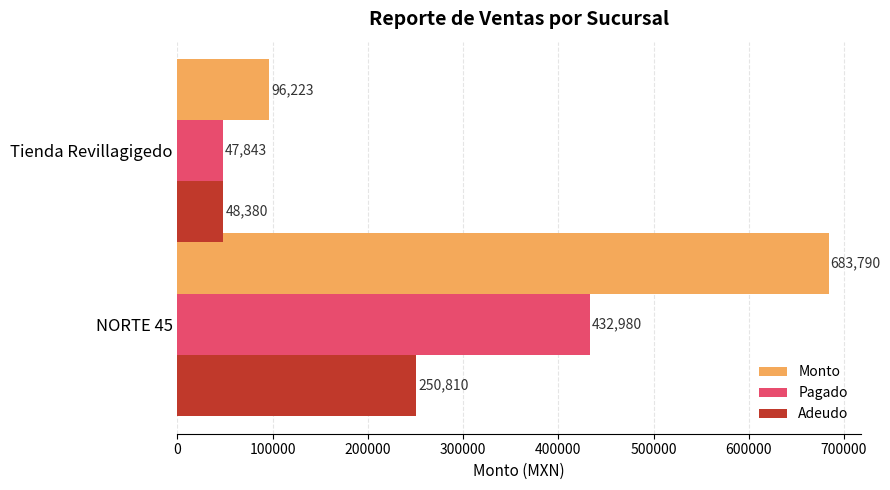

Which category has the lowest value across all series?

Tienda Revillagigedo